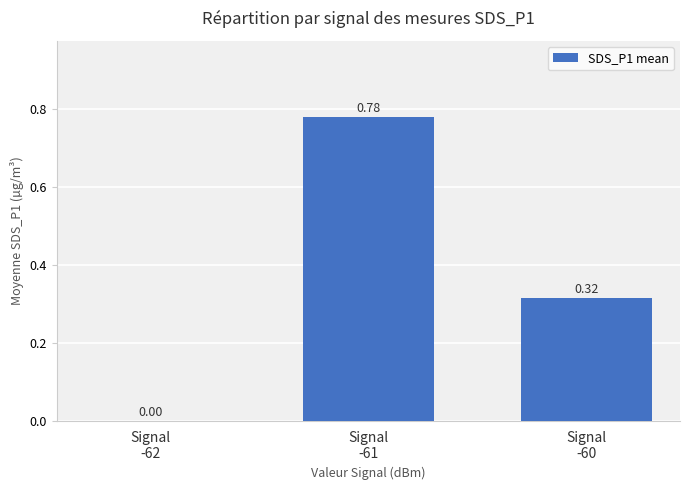

What is the approximate value at Signal
-61?

0.8